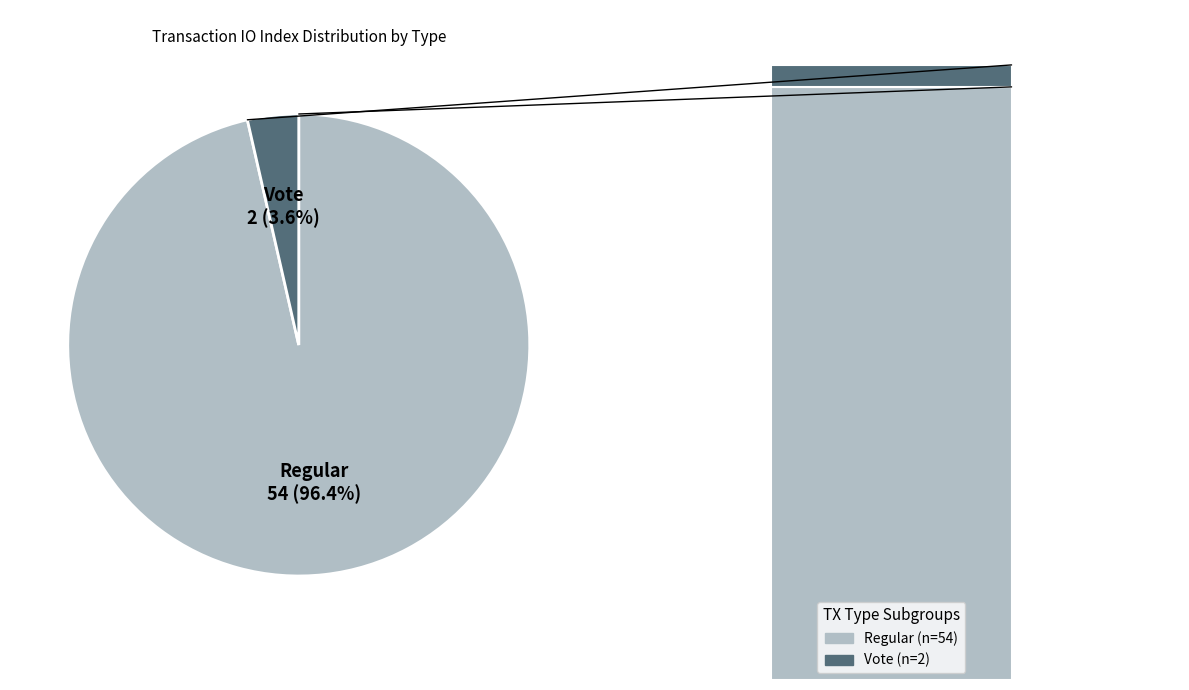

To the nearest percent, what is the combined percentage of Regular (io_index=54) and Vote (io_index=2)?

100%